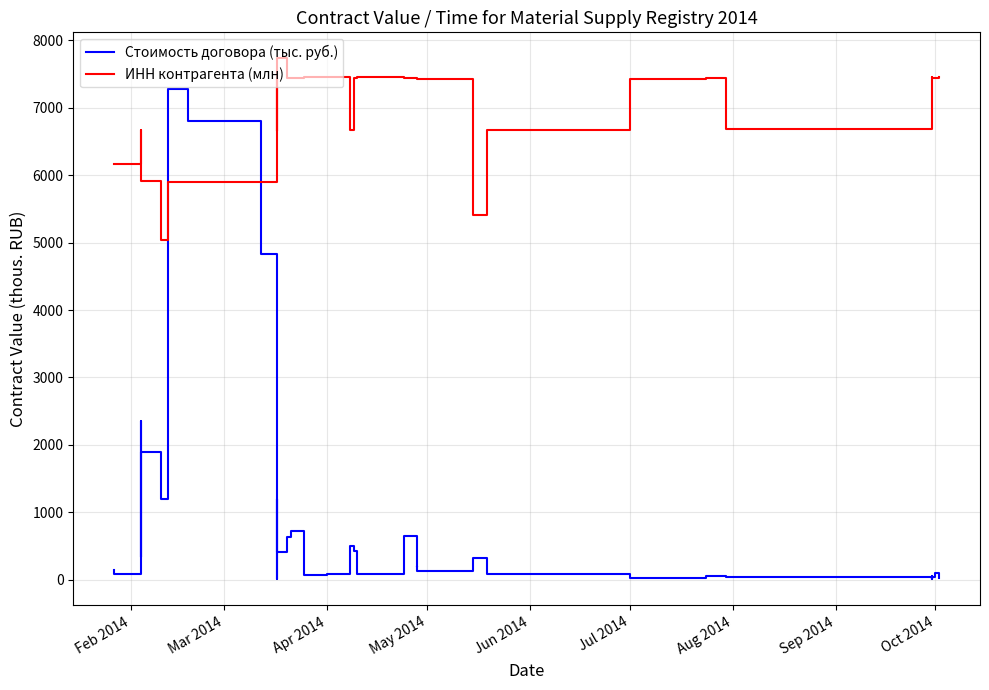

List the series in order of their overall mean, lowest first.

Стоимость договора (тыс. руб.), ИНН контрагента (млн)